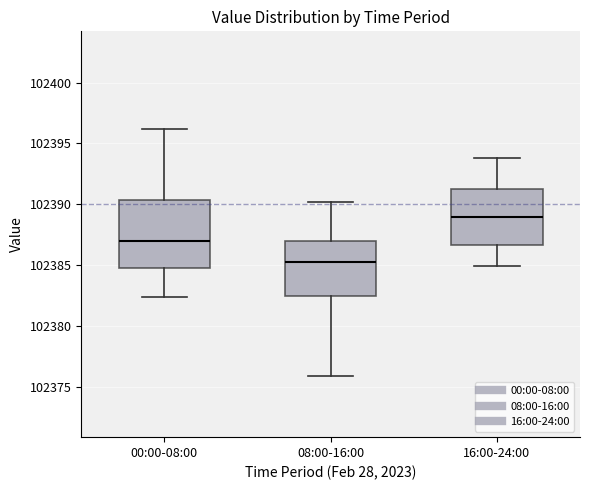

Which box's median line is the highest?

16:00-24:00